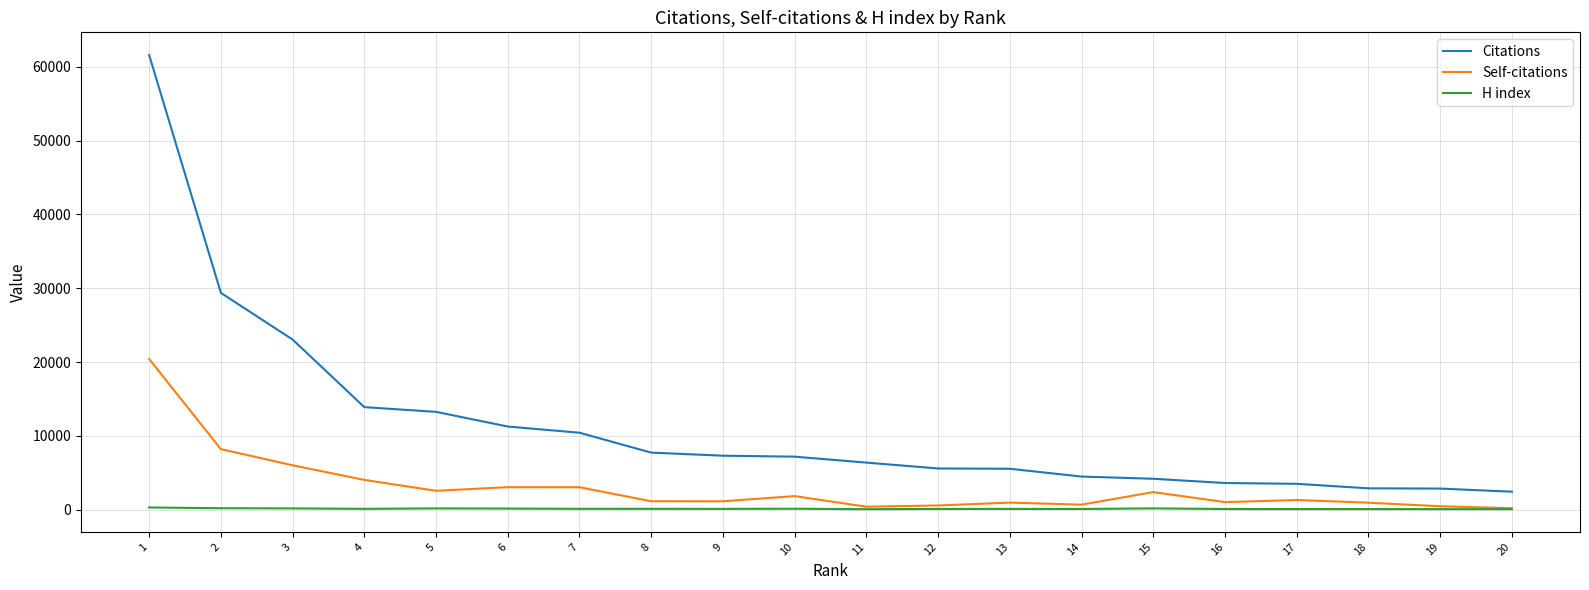

Between 1 and 15, which series saw the biggest shift?

Citations